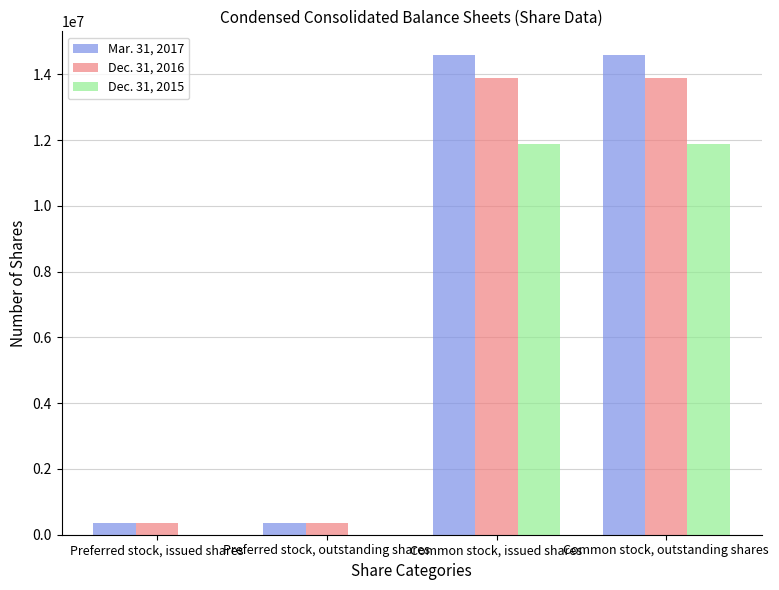

The value of Dec. 31, 2015 at Preferred stock, outstanding shares is 6698096. True or false?

False